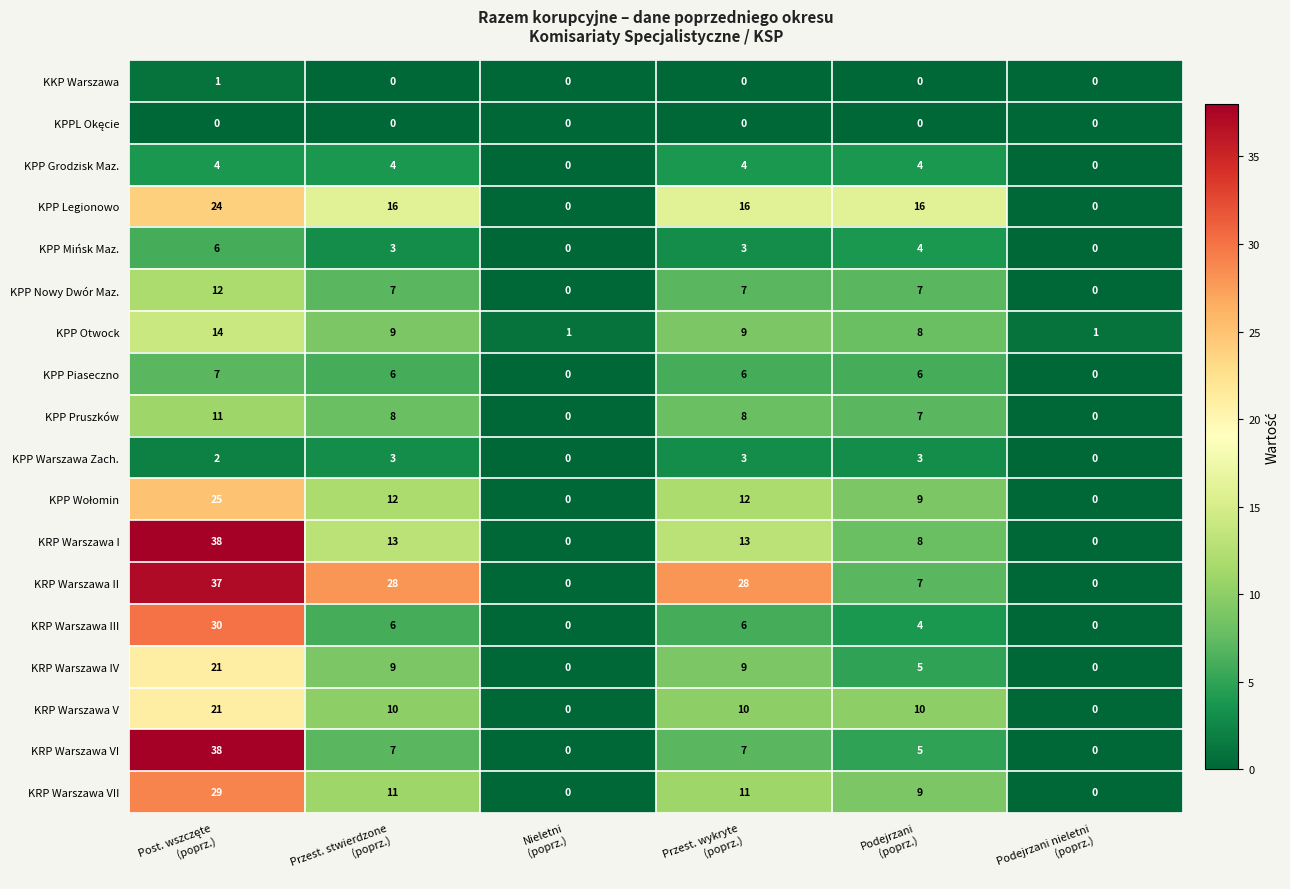

Which series has the largest total across all categories?

KRP Warszawa II